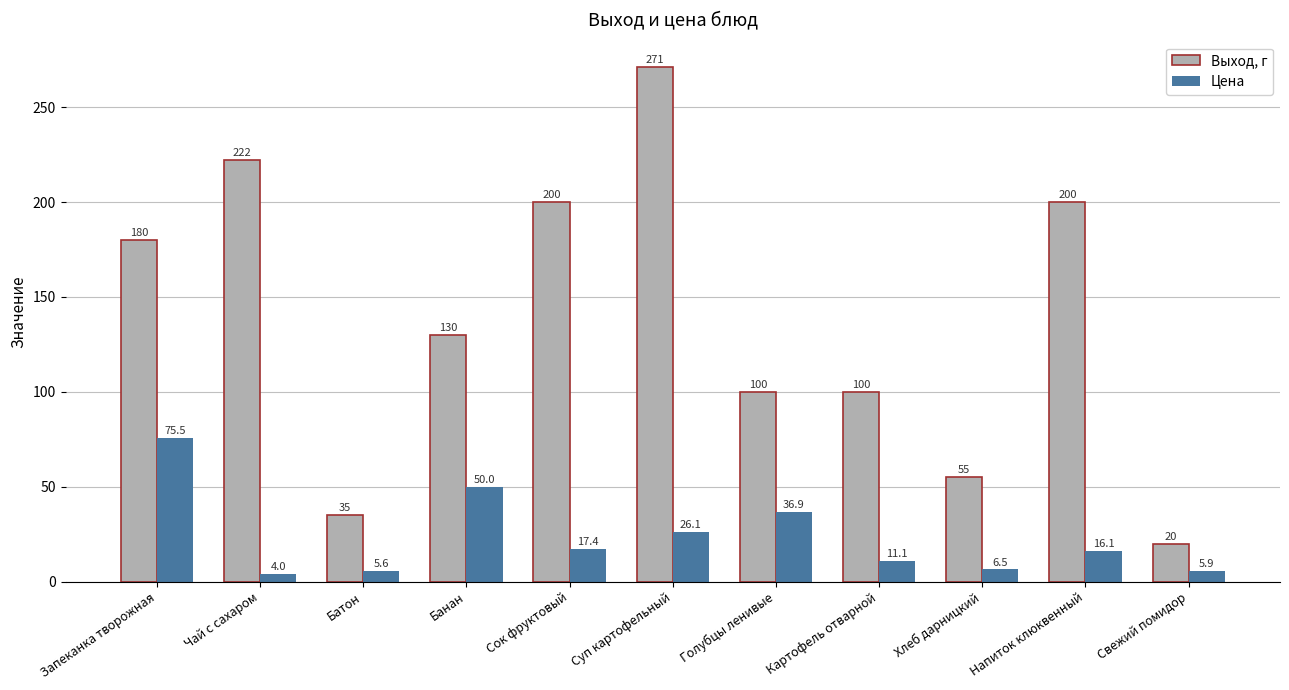

Are the bars grouped side by side (vs. stacked)?

Yes